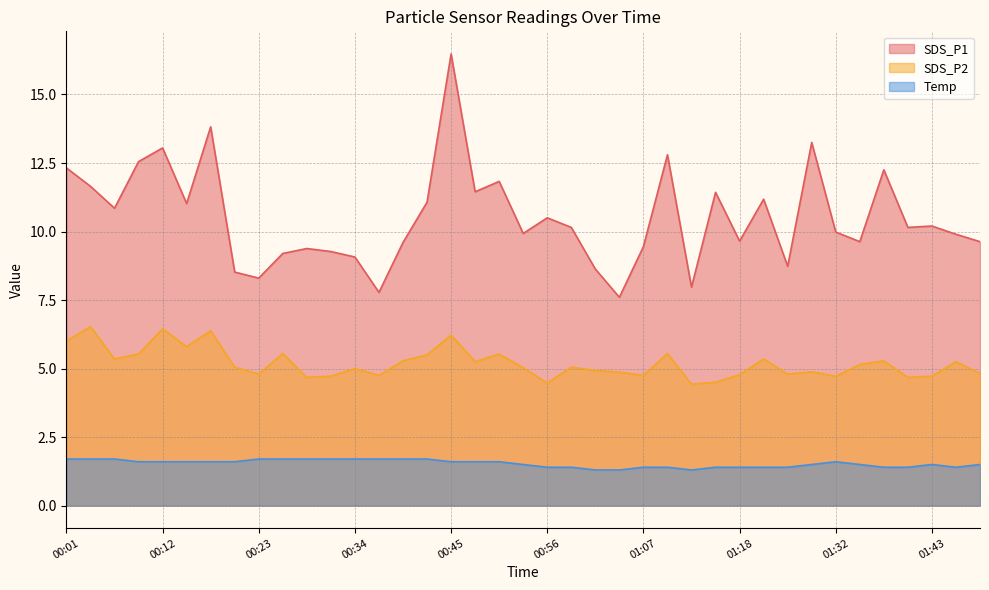

What is the label of the 20th point from the right?

00:53